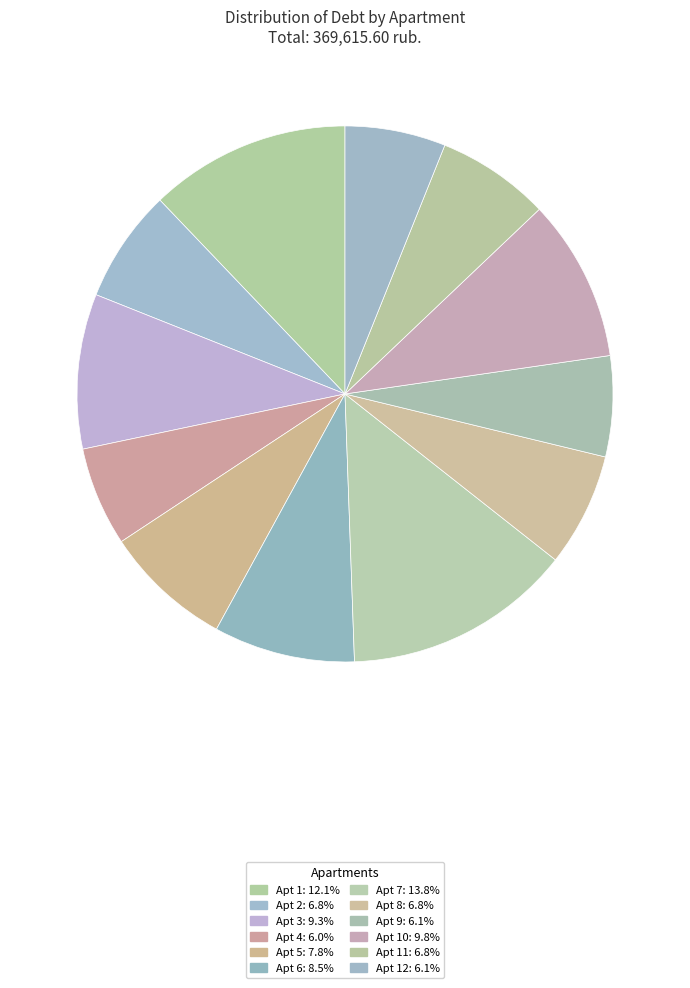

How many slices are in this pie chart?

12